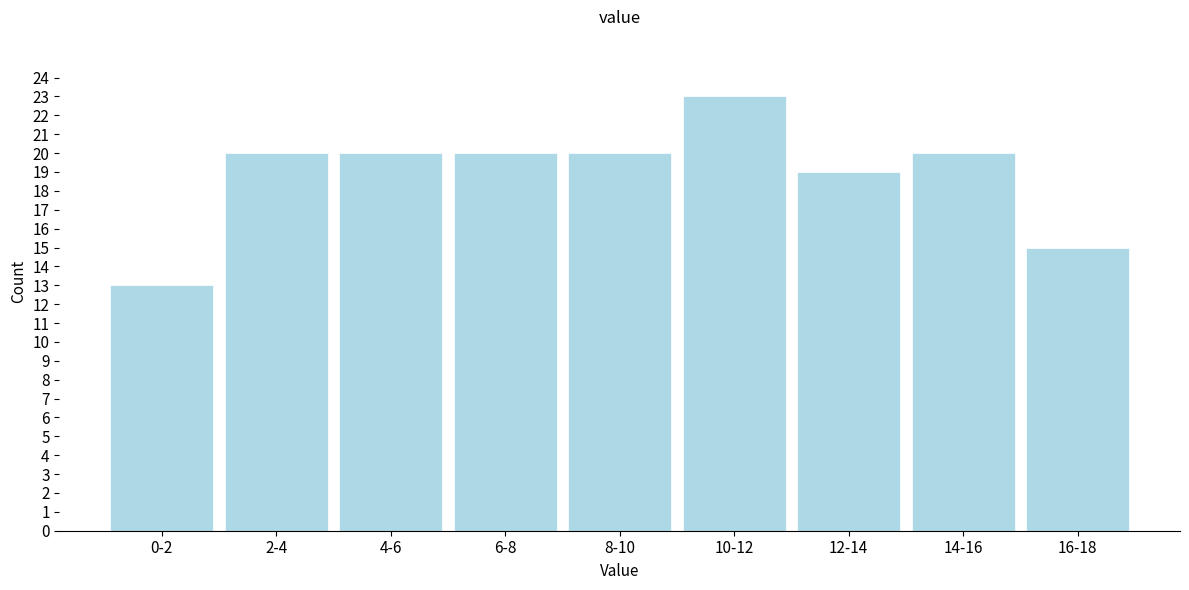

Reading left to right, what are all the values shown in this chart?

13	20	20	20	20	23	19	20	15